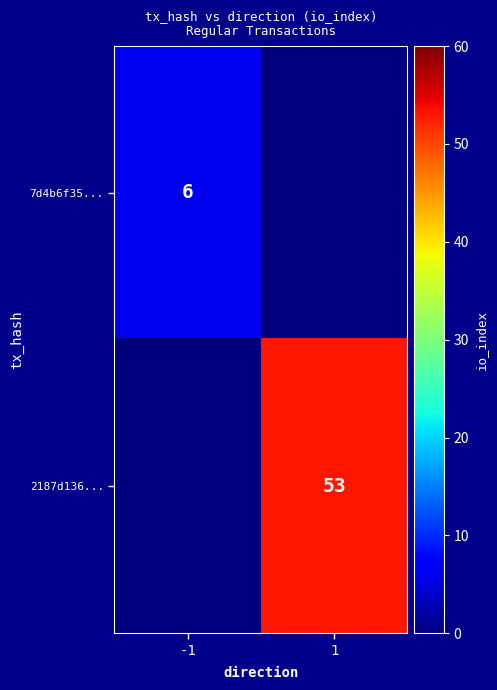

Is the value of 2187d136... at 1 greater than the value of 7d4b6f35... at -1?

Yes